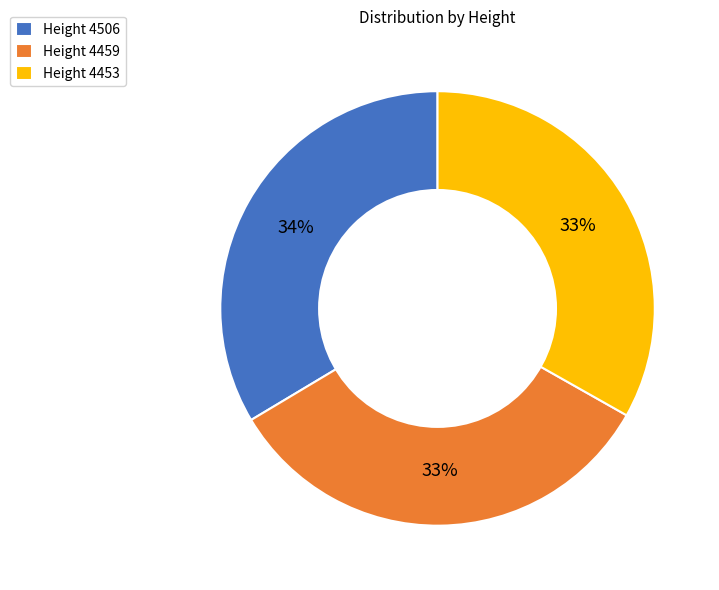

To the nearest percent, what portion does Height 4453 represent?

33%